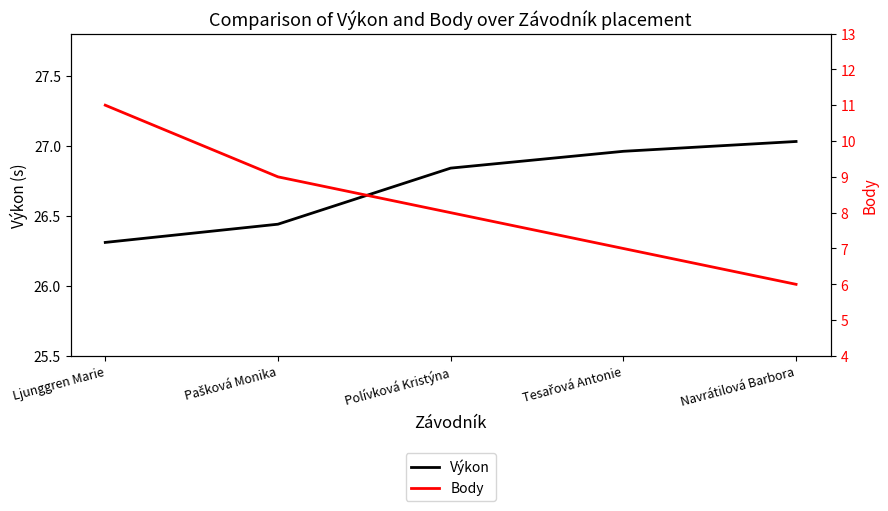

What is the difference between the second highest and minimum values in the Body series?

3.0